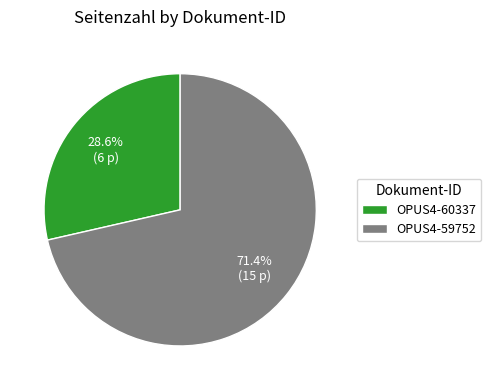

To the nearest percent, what percentage of the pie is OPUS4-59752?

71%